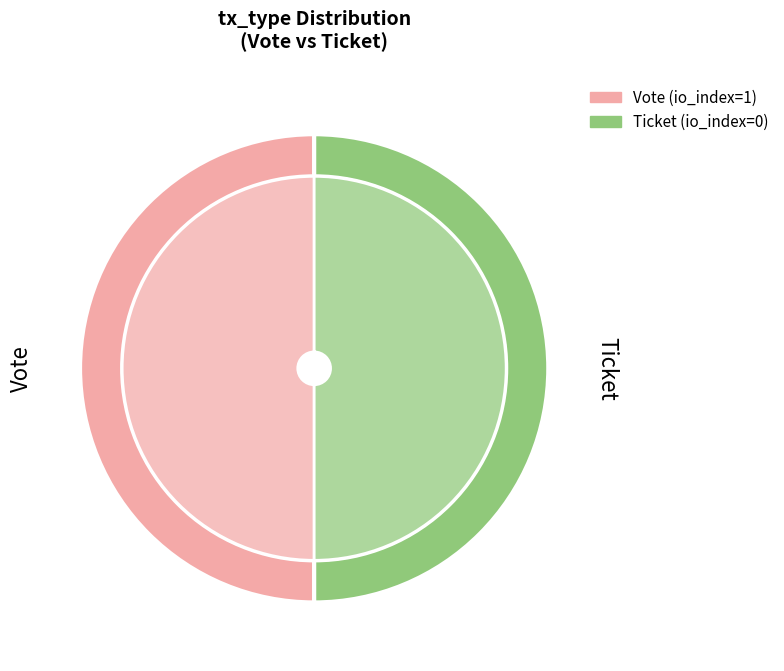

To the nearest percent, what is the combined percentage of Vote and Ticket?

100%